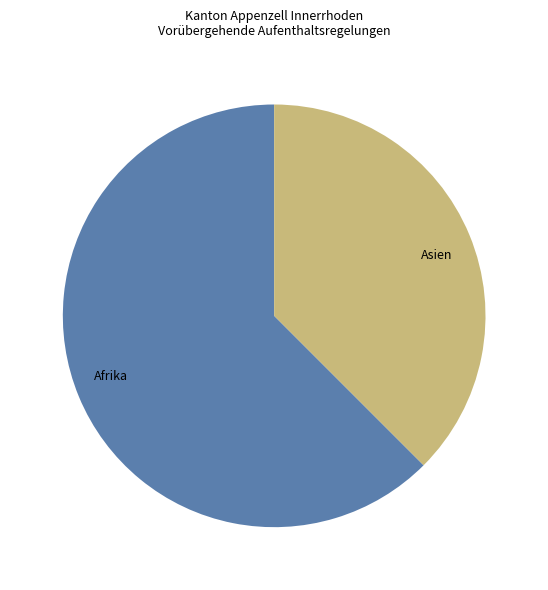

How many slices are in this pie chart?

2